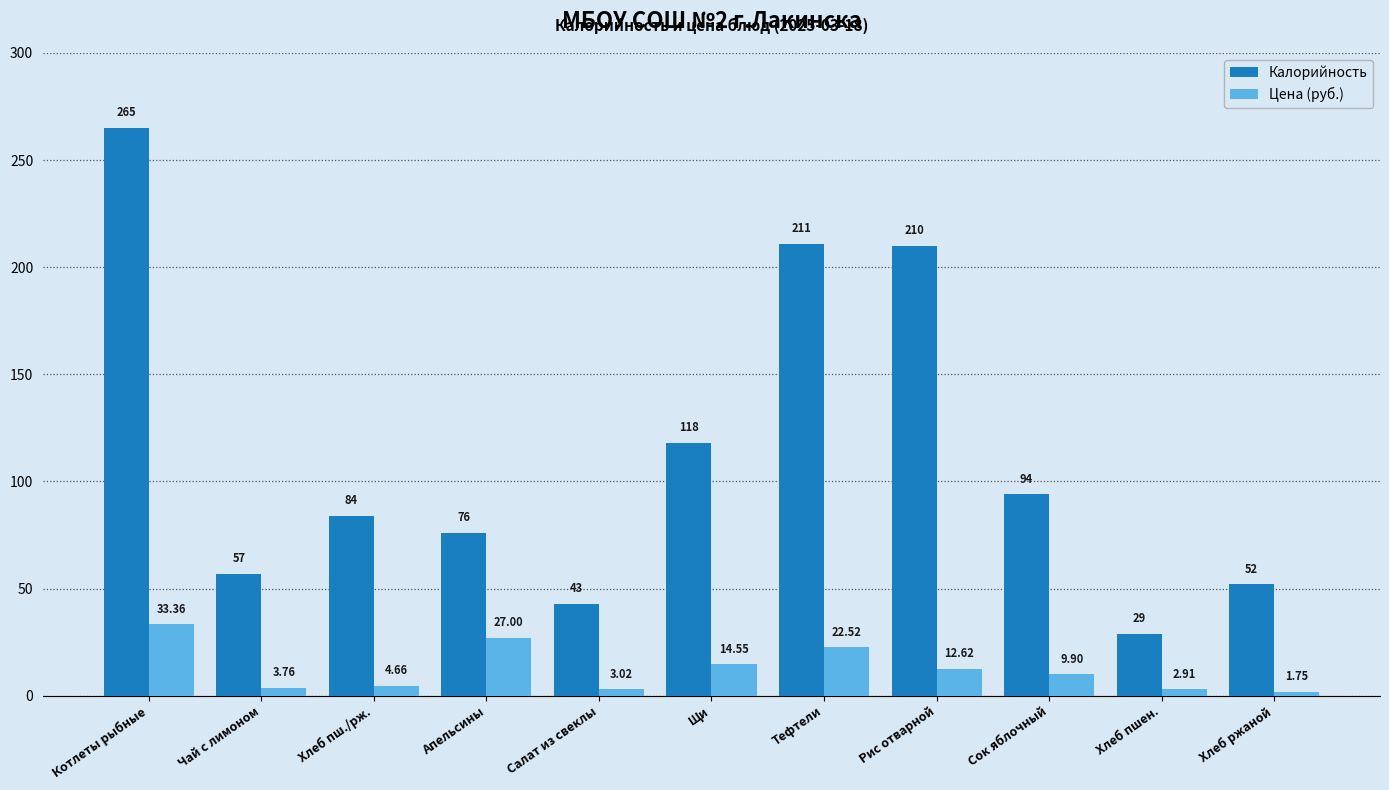

Rank the series by their maximum value, from highest to lowest.

Калорийность, Цена (руб.)